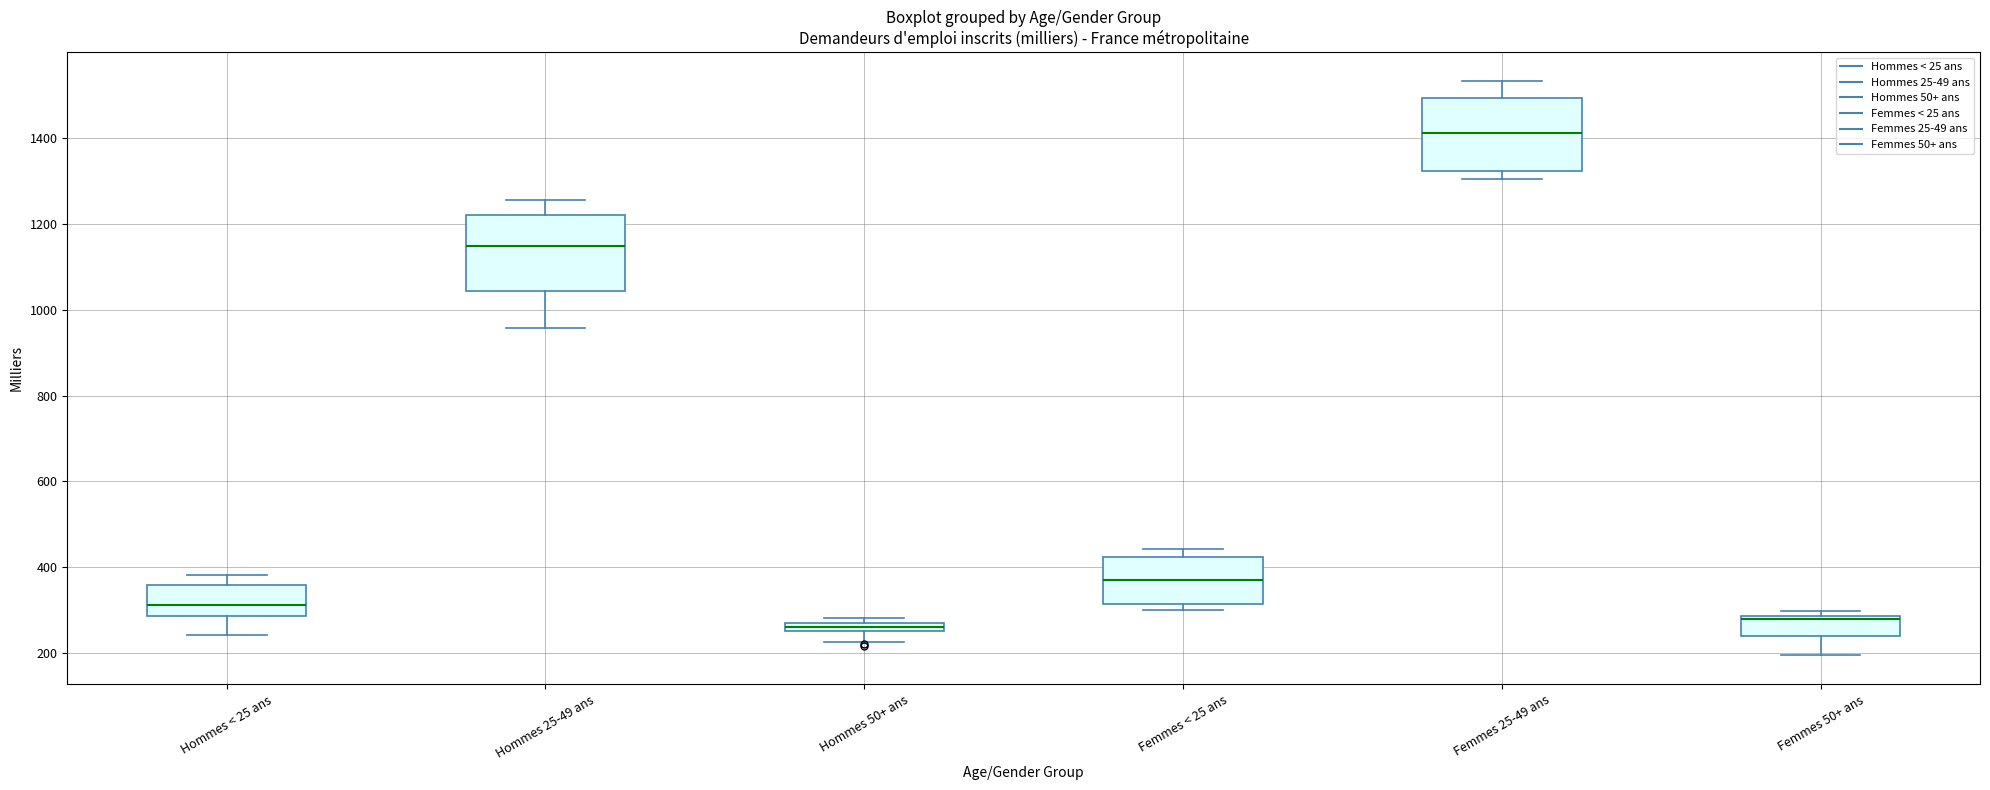

Where does the lower whisker of the box for Femmes 50+ ans end on the y-axis? The values are not printed on the chart, so give them approximately, as read against the axis.

200